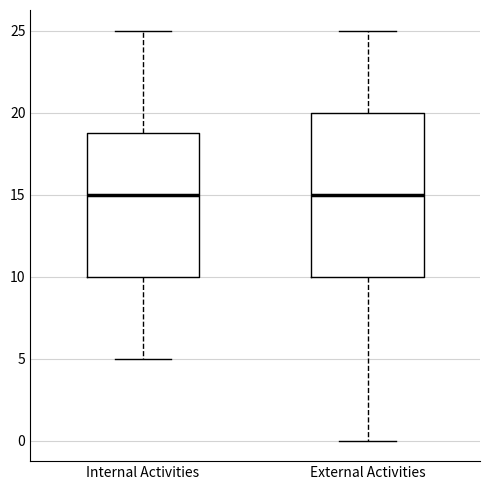

Reading left to right, read every box against the y-axis: the position of its median line, the range the box covers, and the ends of its whiskers. The values are not printed on the chart, so give them approximately, as read against the axis.

Internal Activities: median 15, box 10 to 19, whiskers 5 to 25
External Activities: median 15, box 10 to 20, whiskers 0 to 25